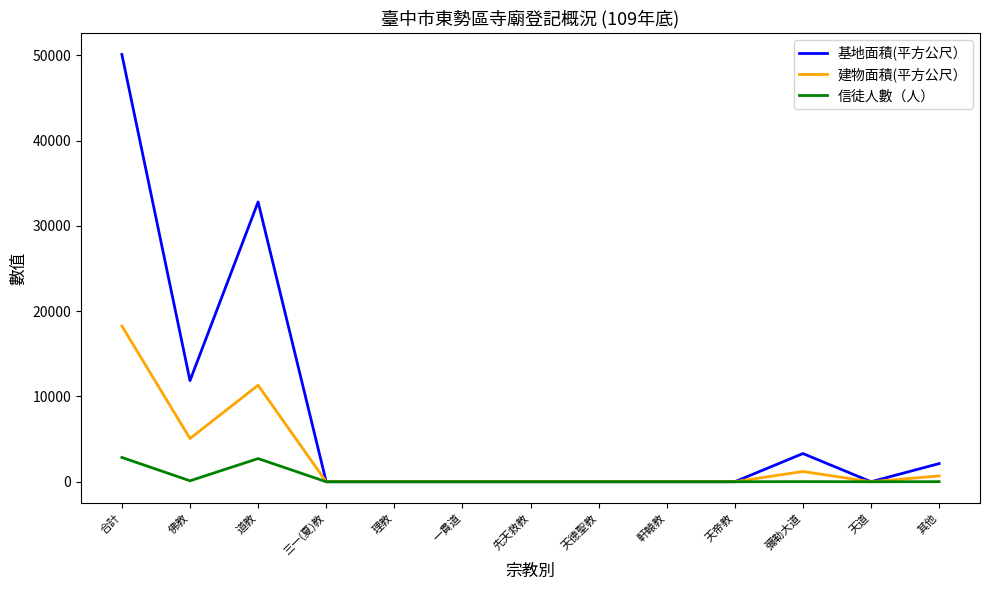

The value of 建物面積(平方公尺） at 佛教 is 5066.4. True or false?

True